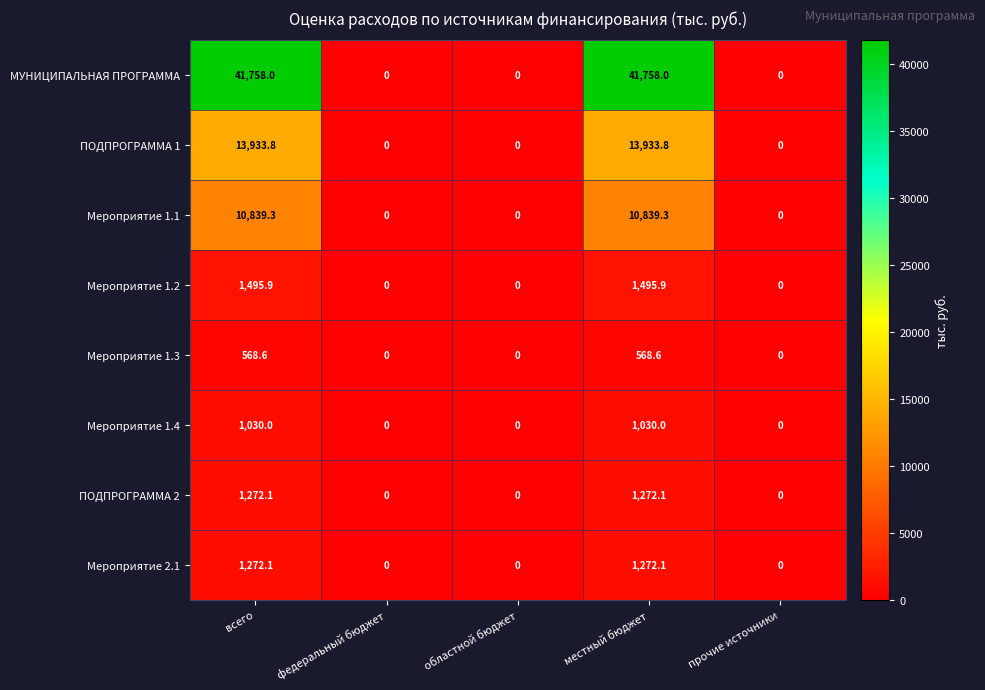

Is it true that МУНИЦИПАЛЬНАЯ ПРОГРАММА equals 24705.6 at местный бюджет?

False